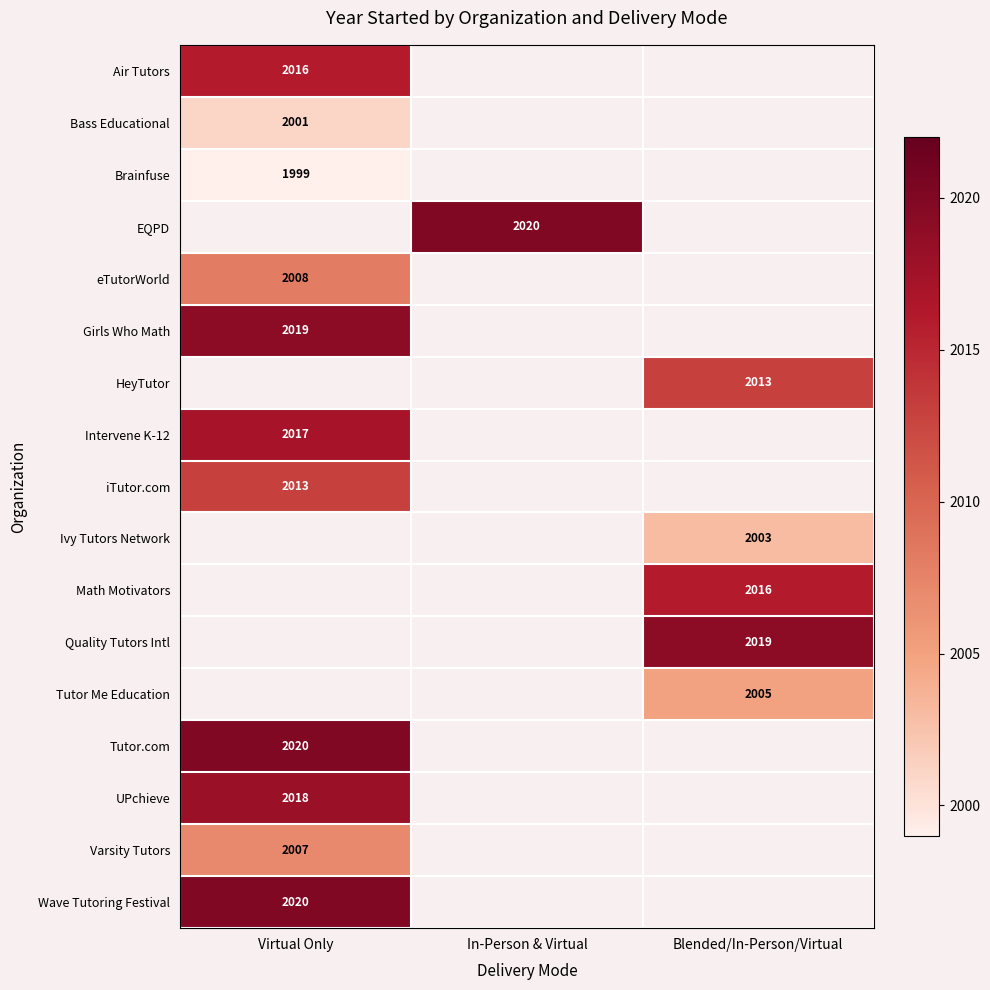

Between Blended/In-Person/Virtual and In-Person & Virtual, which is larger?

In-Person & Virtual